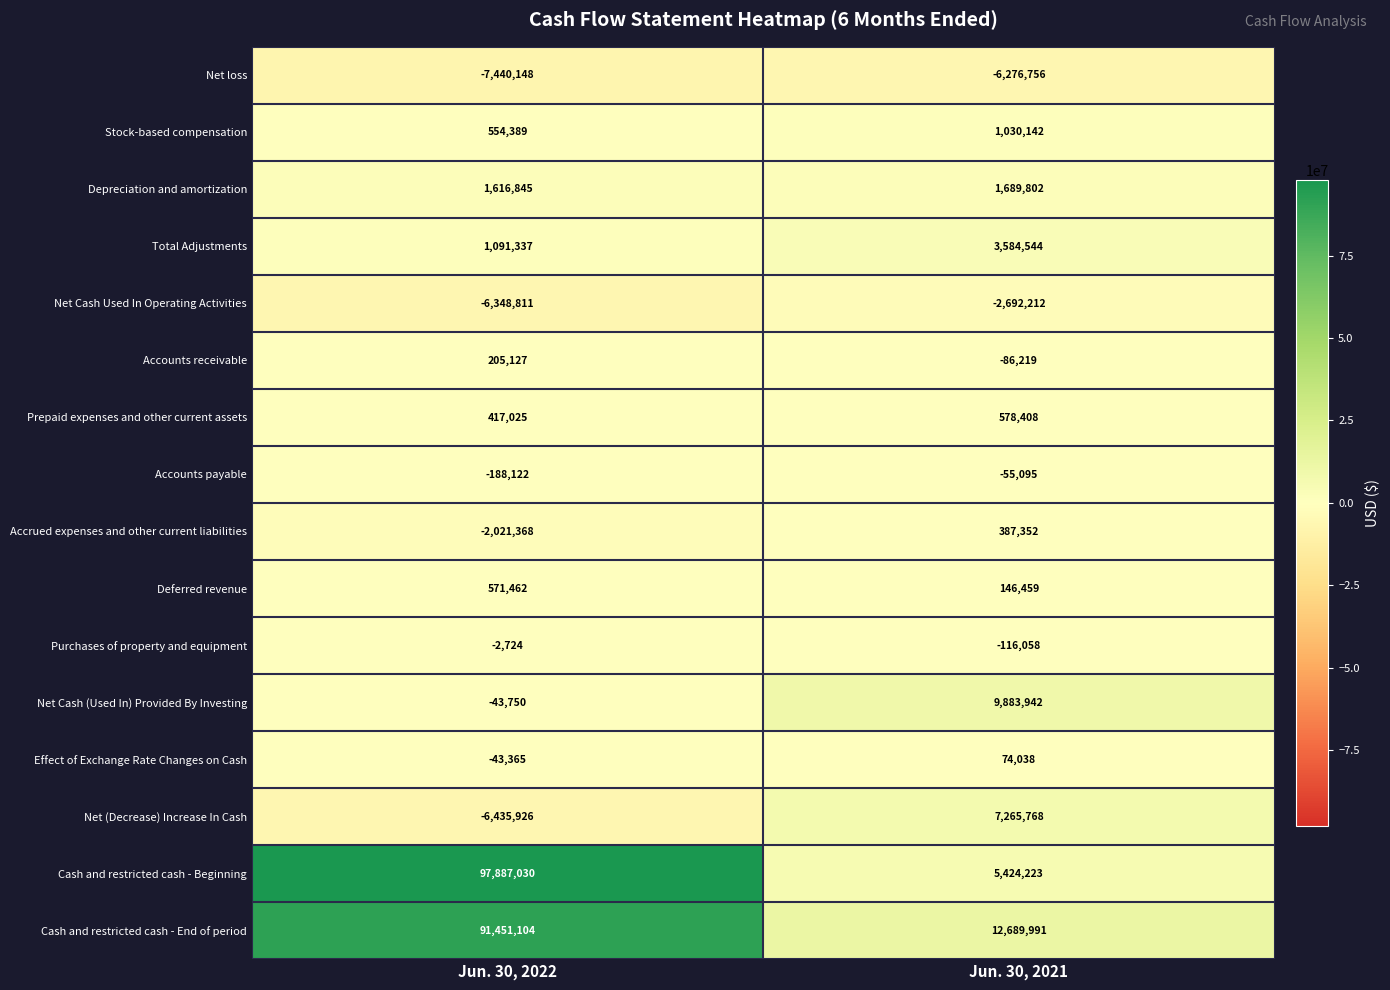

What is the approximate value of Cash and restricted cash - Beginning at Jun. 30, 2021, to the nearest 10?

5424220